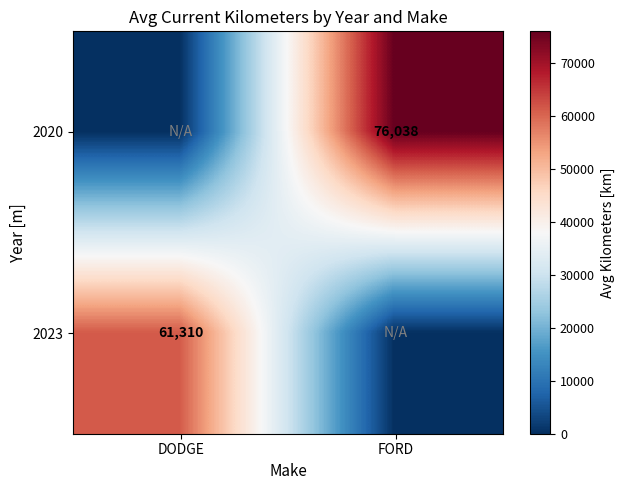

At which category is the sum across all series the highest?

FORD